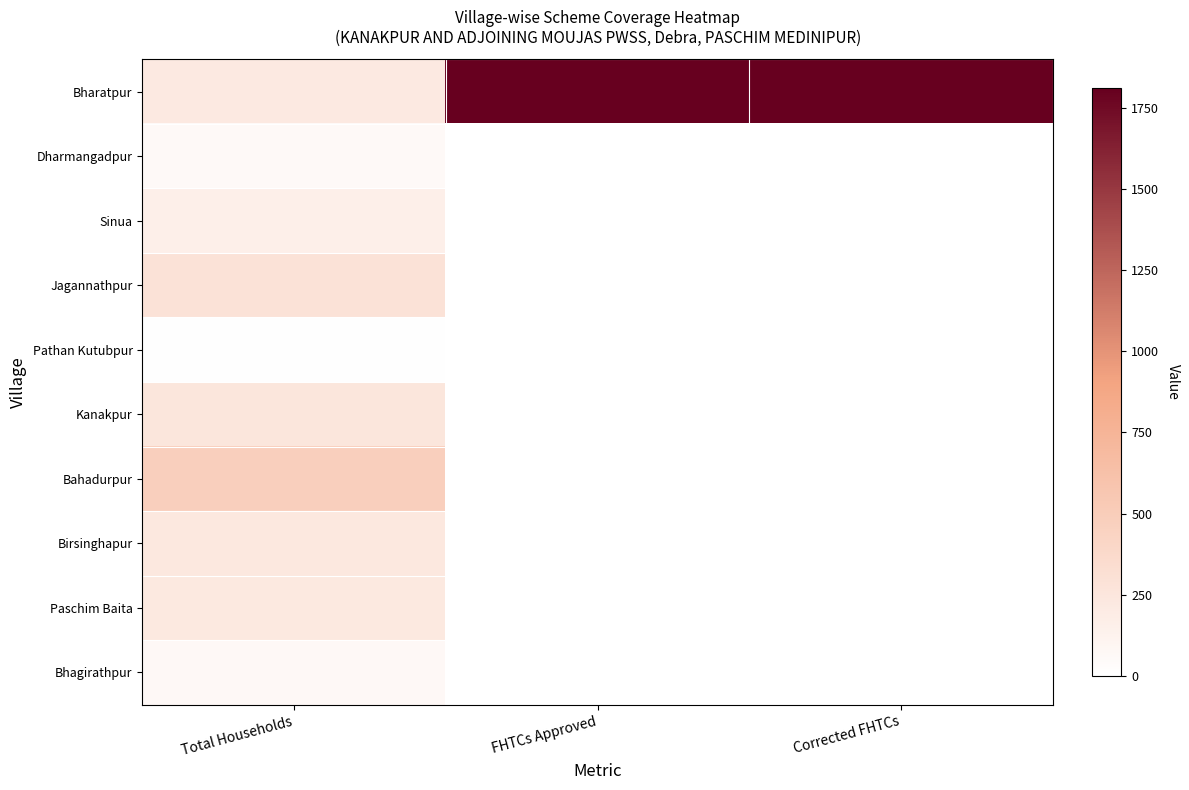

What is the difference between the highest and lowest values at Corrected FHTCs?

1811